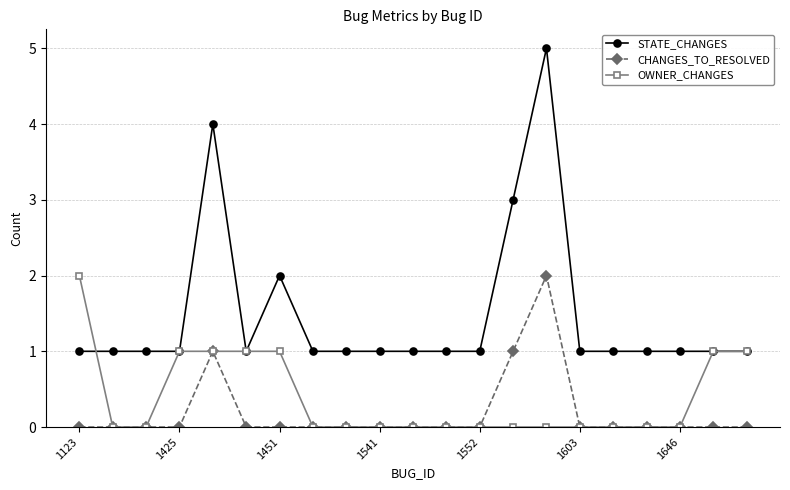

What is the maximum value shown in the chart?

5